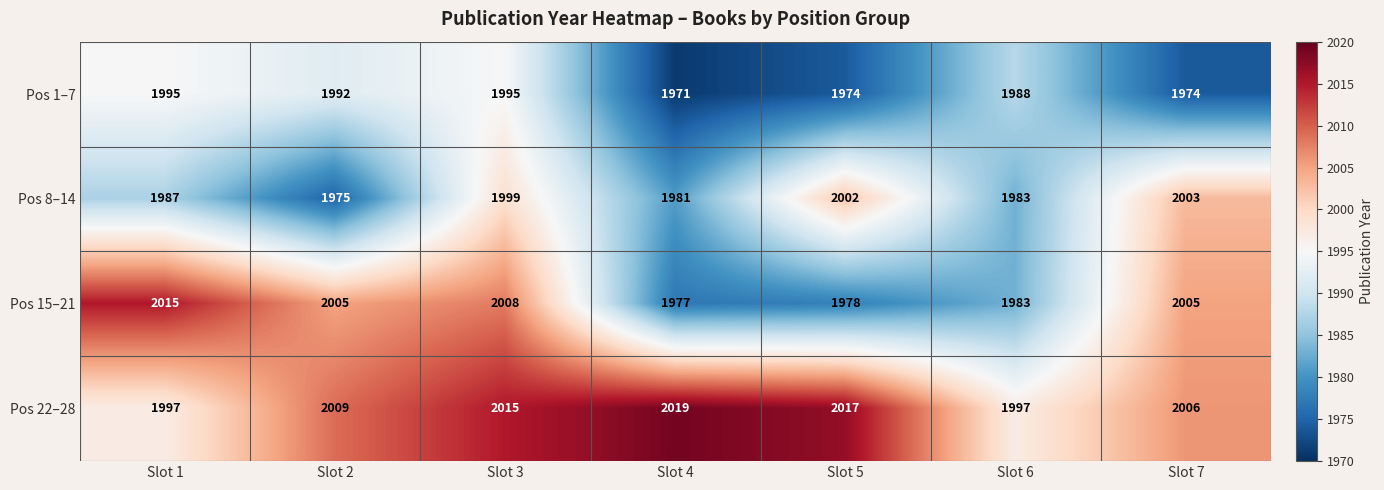

Where does the Pos 1–7 series first go above 1988?

Slot 1